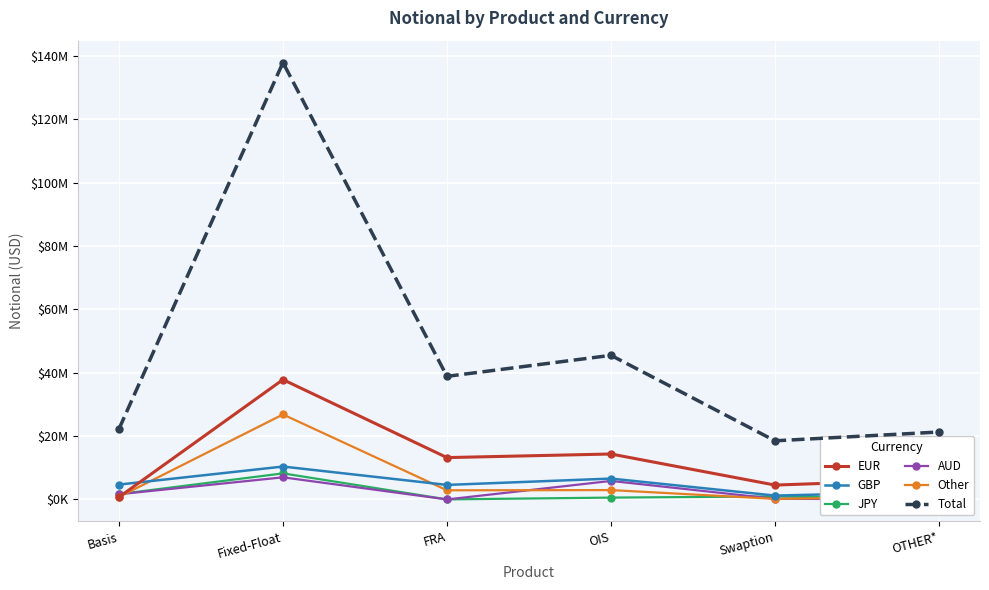

At which category does JPY reach its first local peak?

Fixed-Float